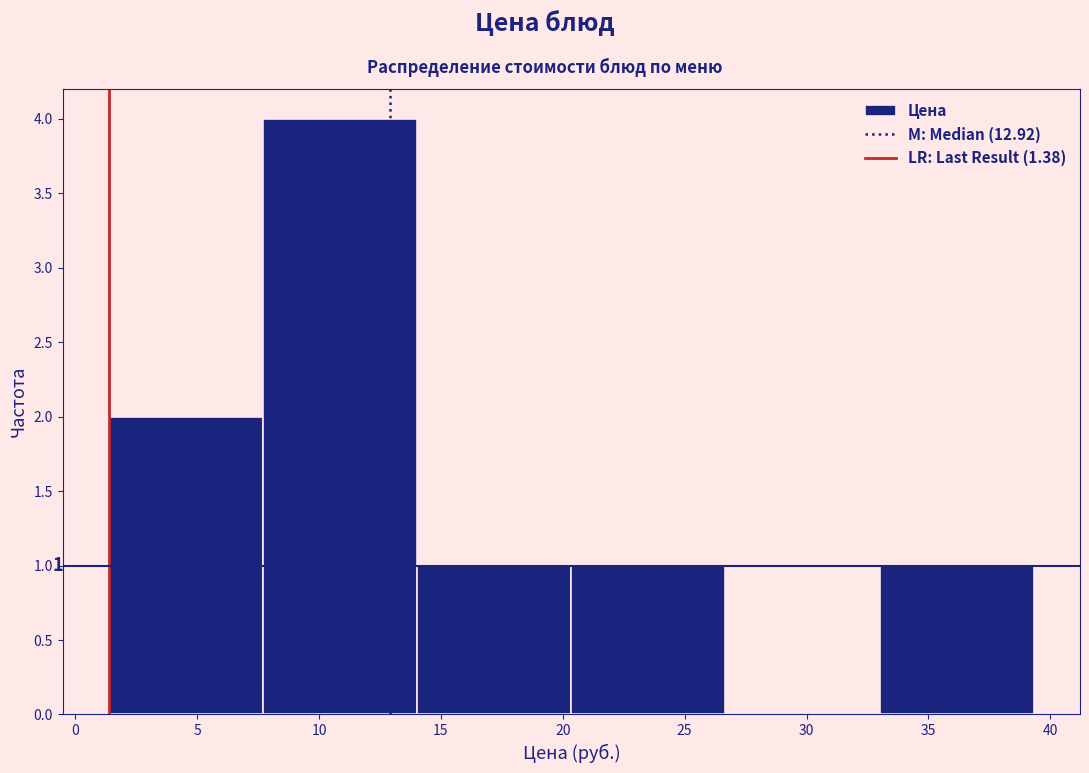

Over which range of the x-axis is the bar tallest?

7.5 to 14.0